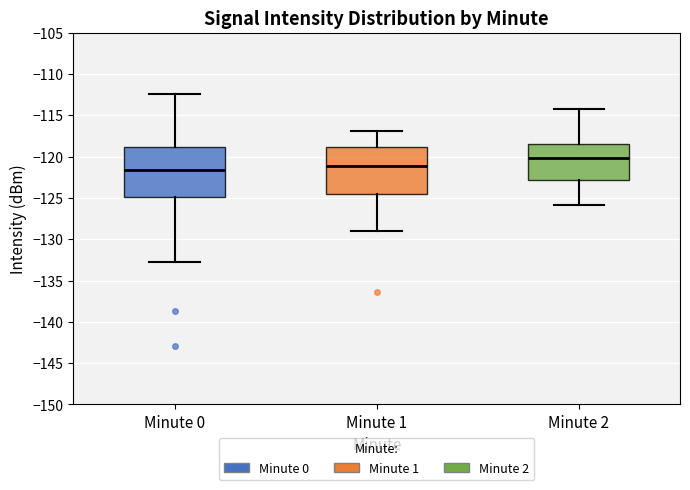

Which box's median line is the highest?

Minute 2